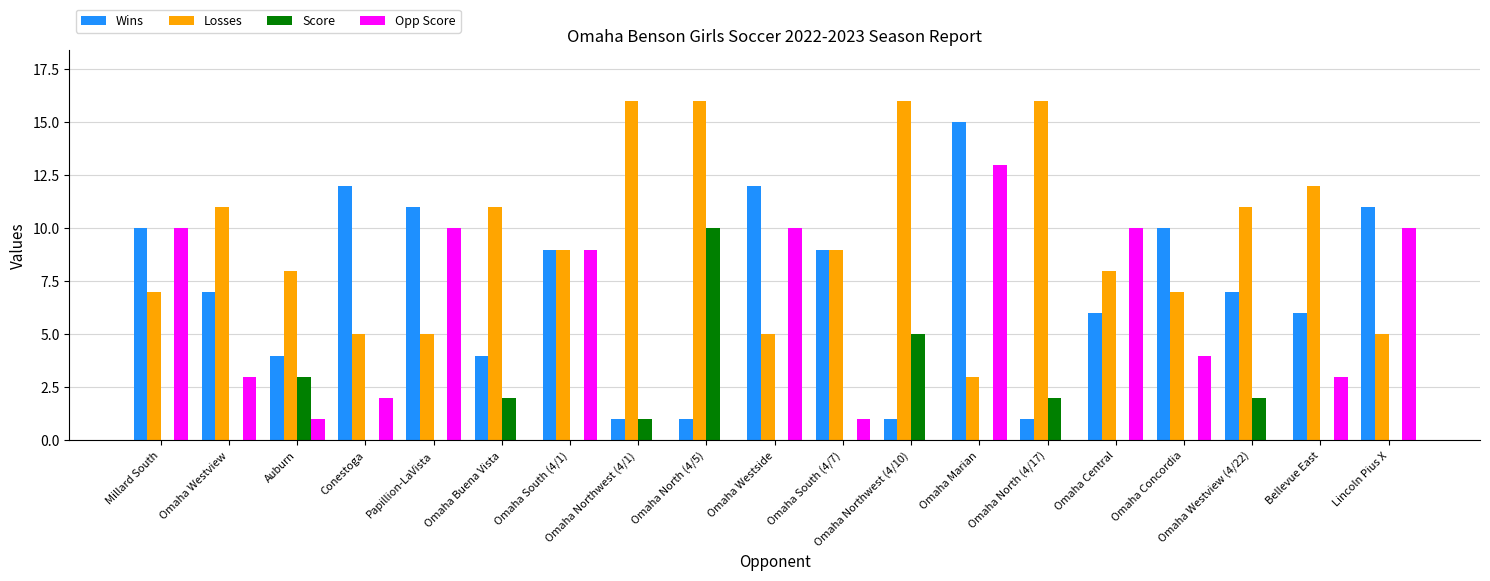

How many groups of bars are there?

19